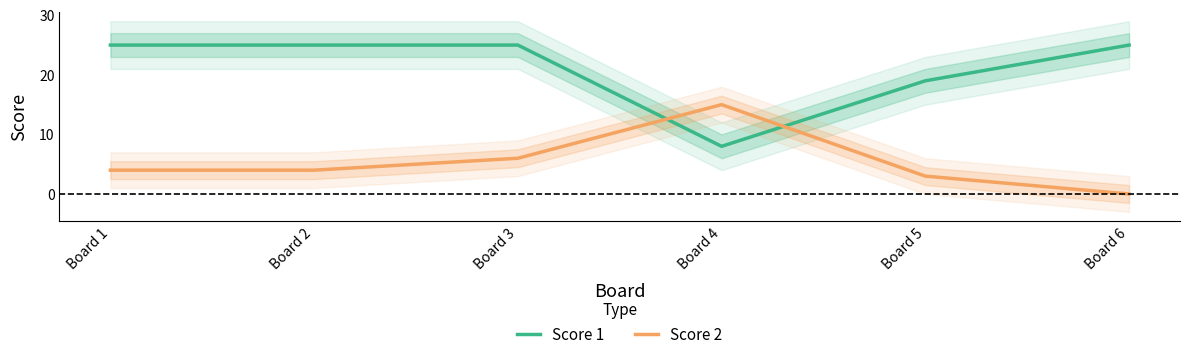

What are all the series names shown in the legend?

Score 1, Score 2